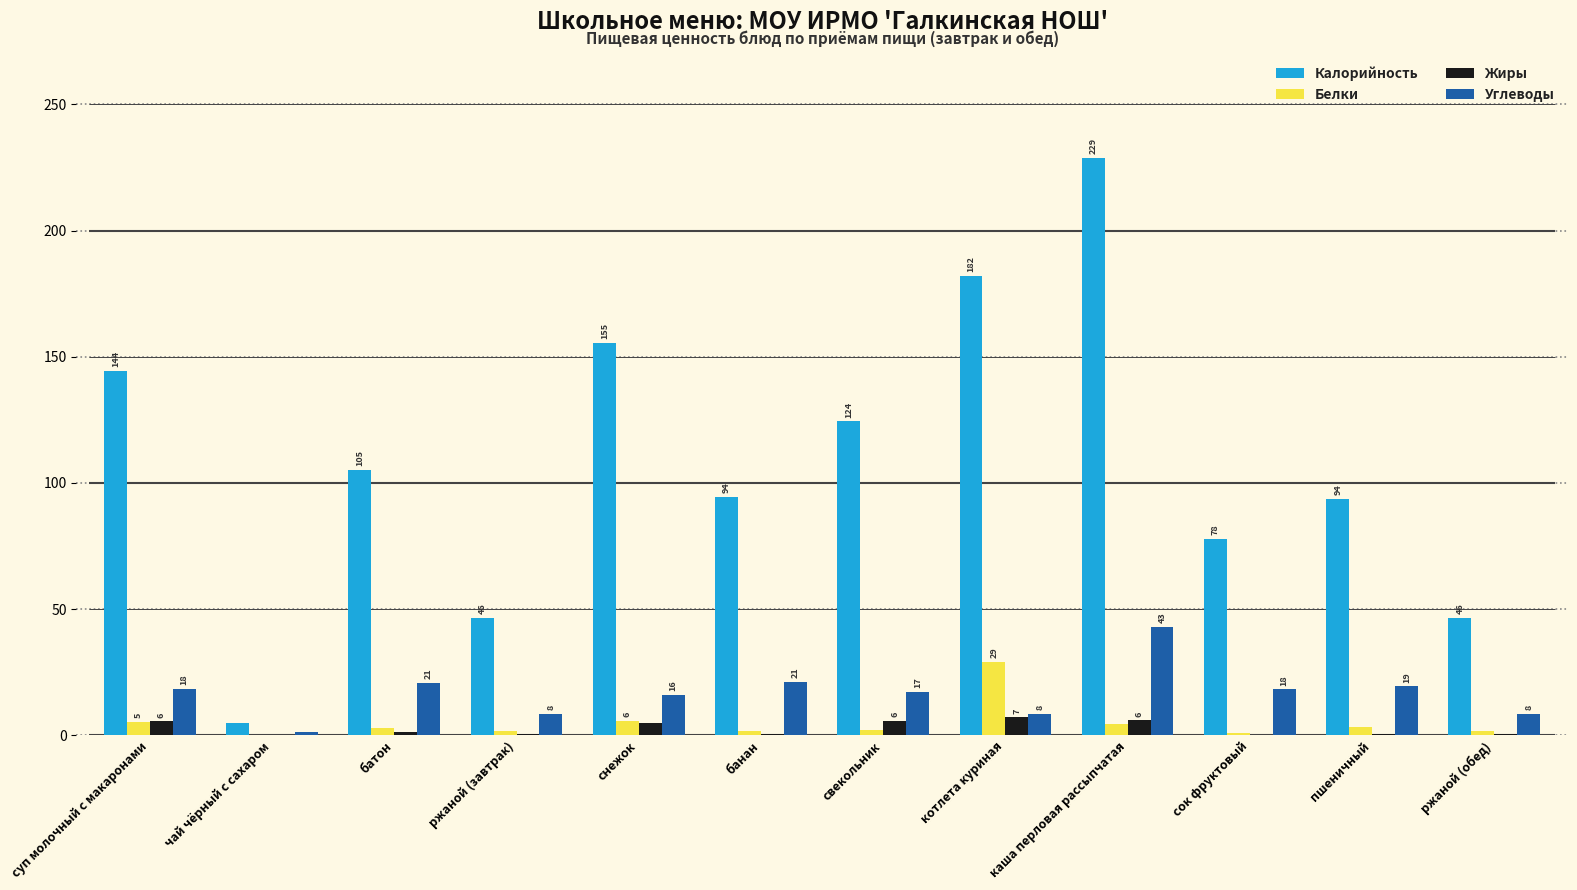

Between свекольник and каша перловая рассыпчатая, which series saw the biggest shift?

Калорийность